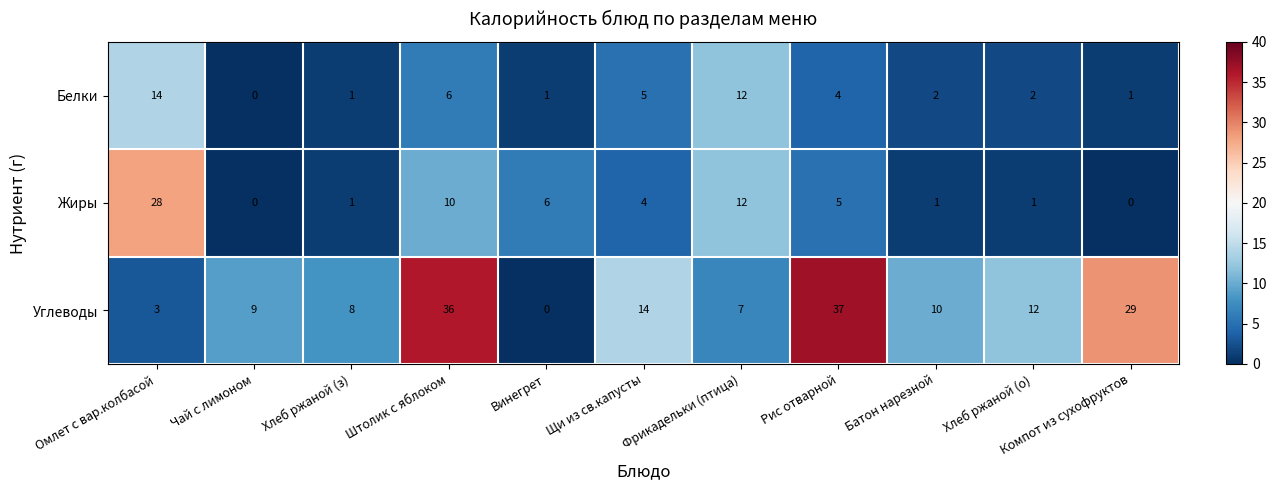

What is the difference between the maximum and second lowest values in the Жиры series?

28